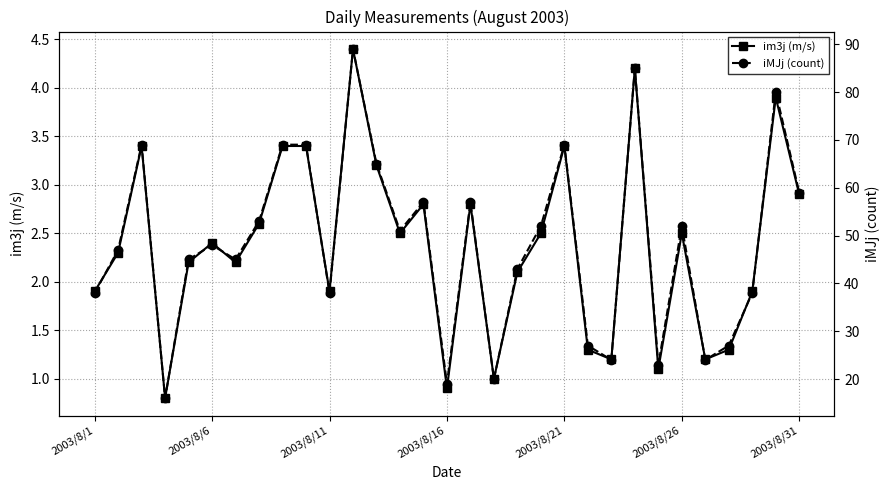

What is the sum of all iMJj (count) values?

1498.0